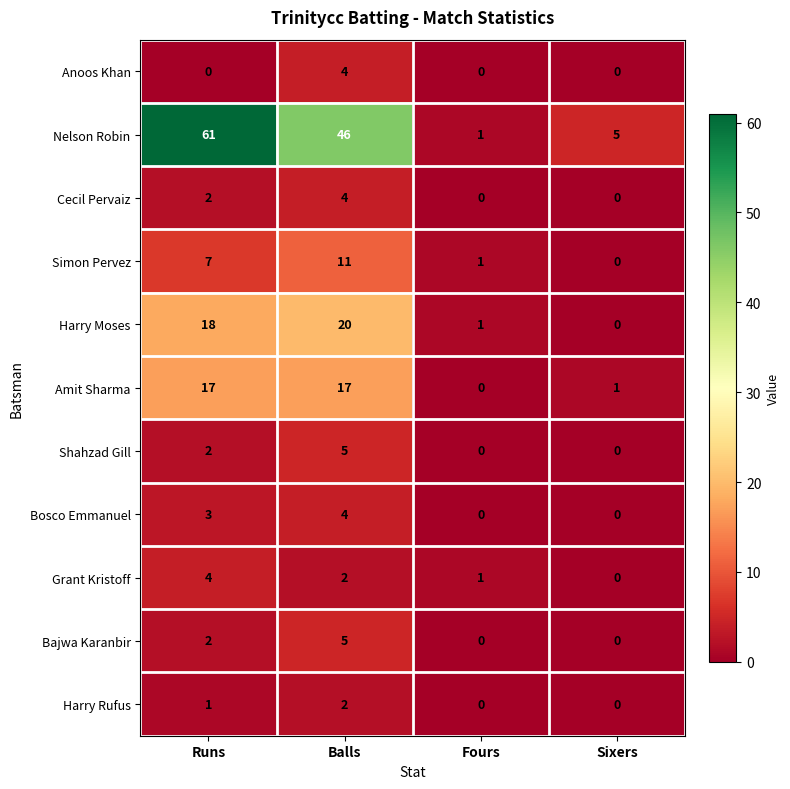

What is the difference between the maximum and minimum values in the Nelson Robin series?

60